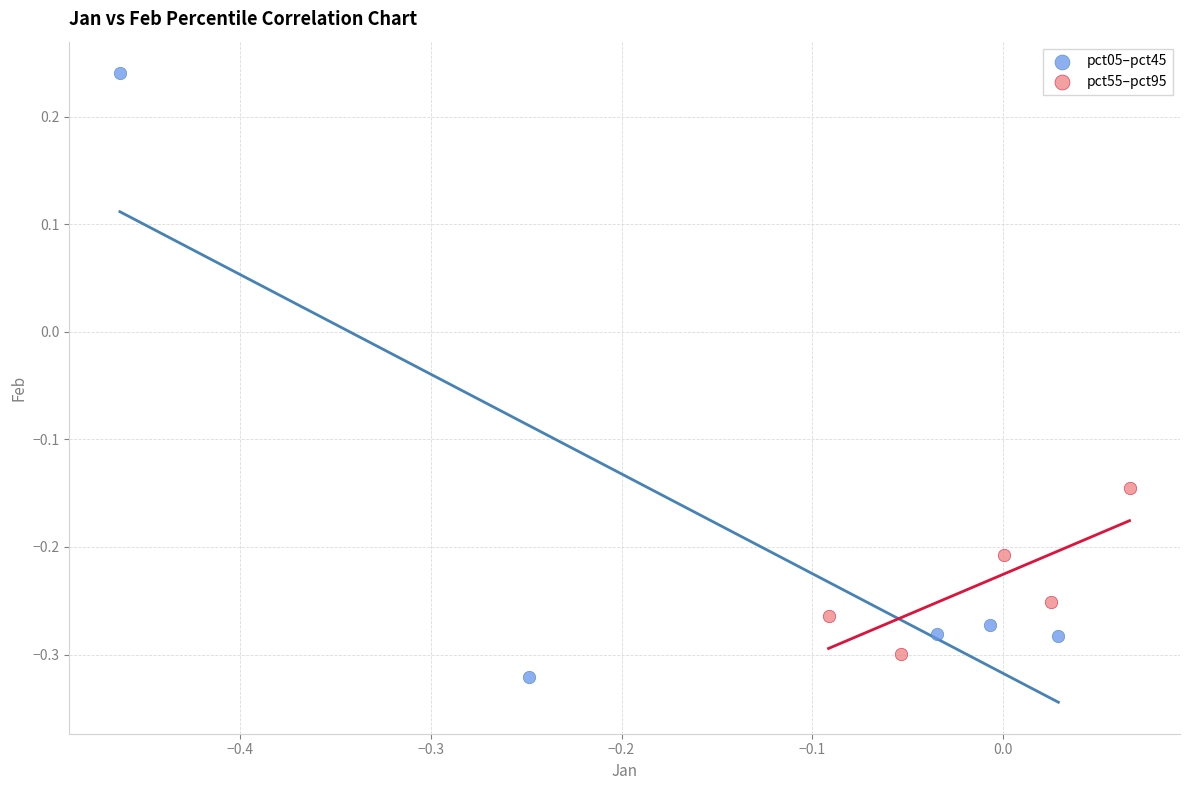

Which series reaches the maximum Y coordinate?

pct05–pct45